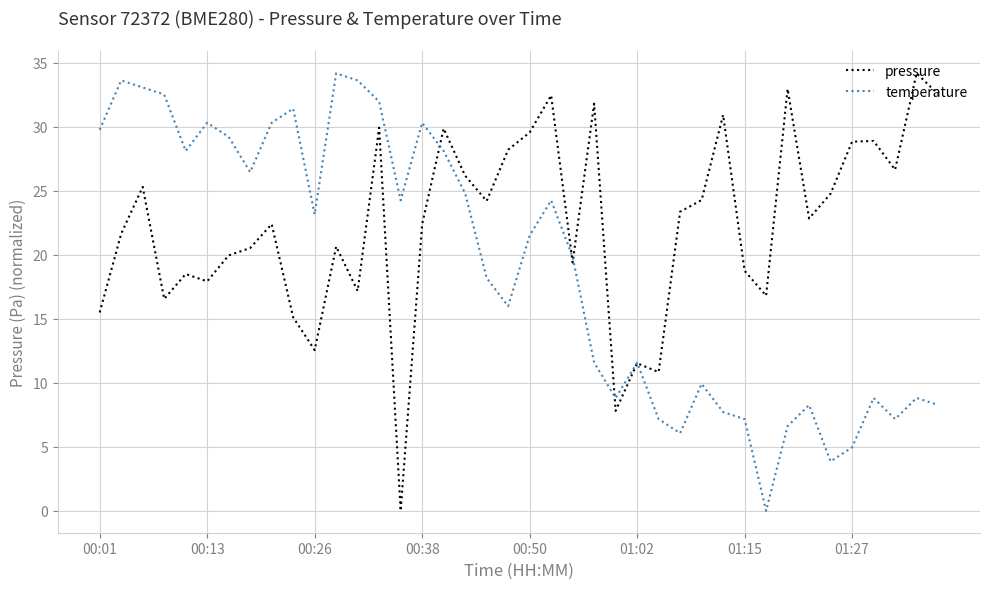

What is the highest value of the temperature series?

34.2